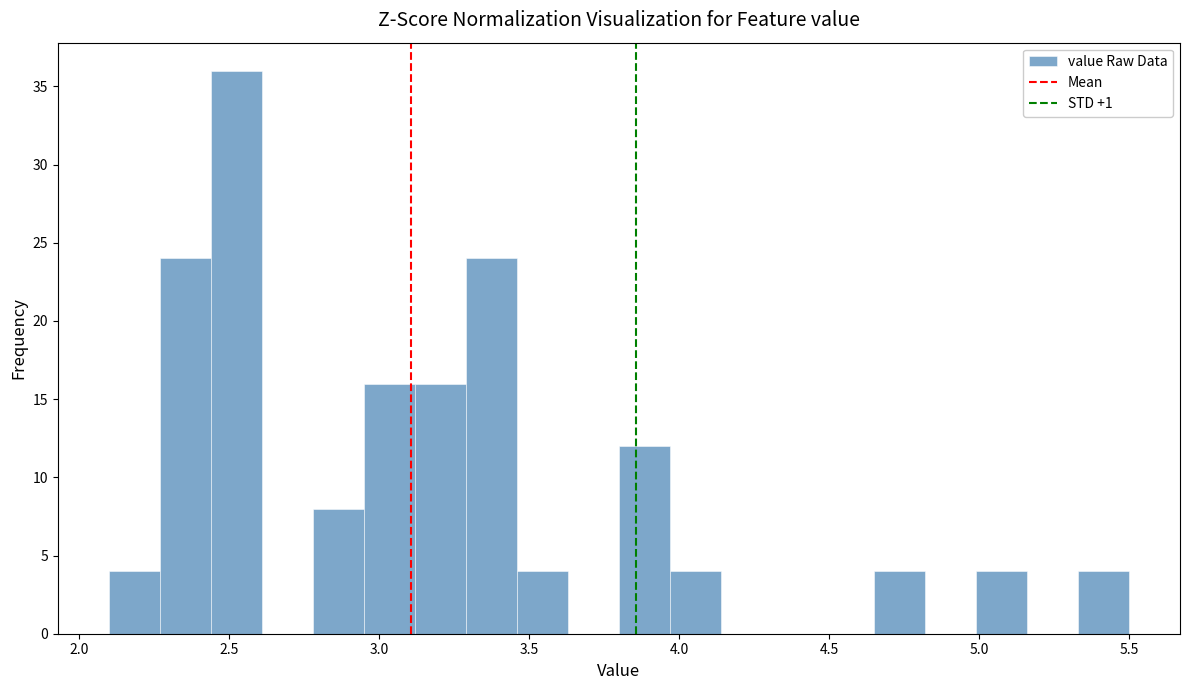

Read against the x-axis, roughly where is the centre of the tallest bar?

2.55